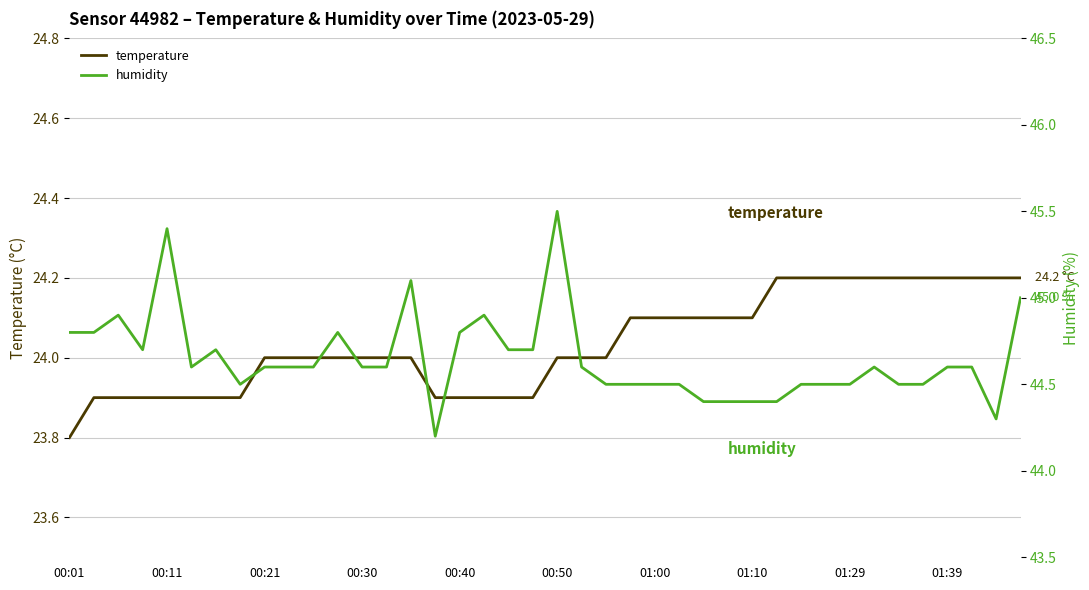

The temperature series shows 23.9 at 00:11. True or false?

True